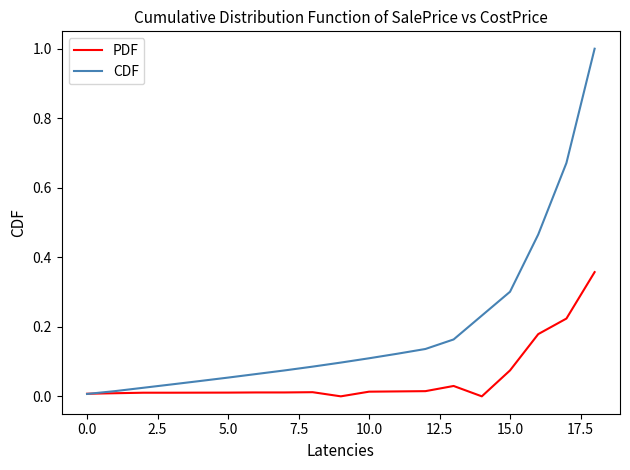

Rank the series by their maximum value, from highest to lowest.

CDF, PDF